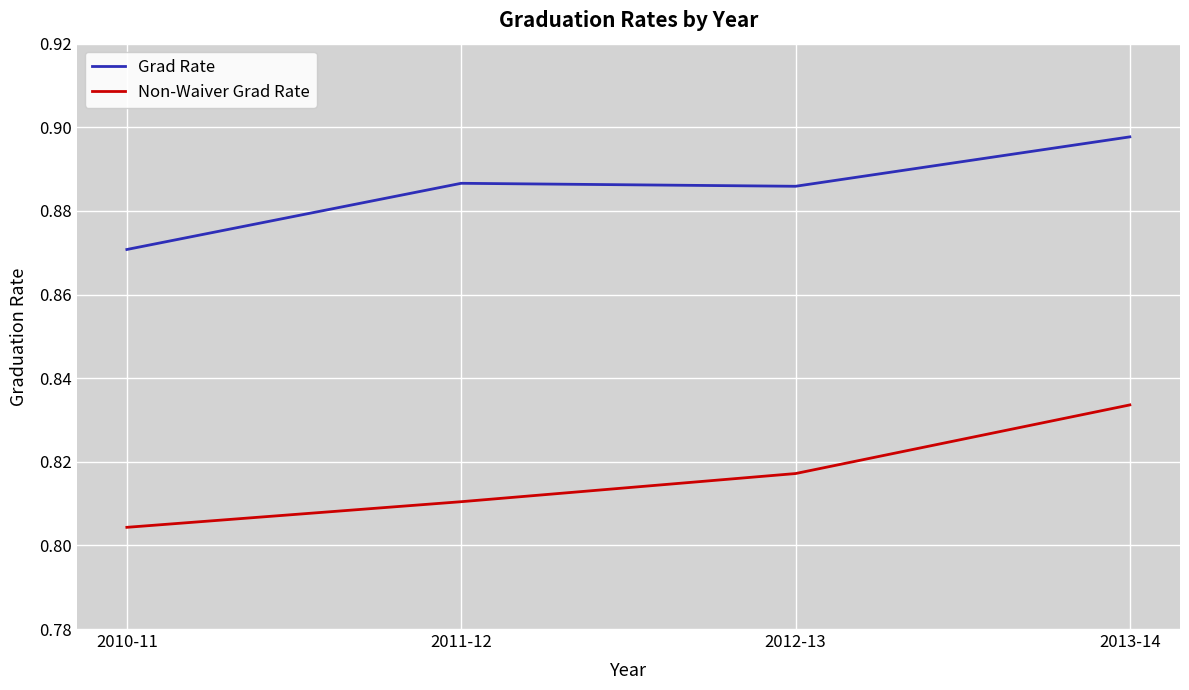

True or false: Non-Waiver Grad Rate has more than 1 points higher than both neighbors.

False